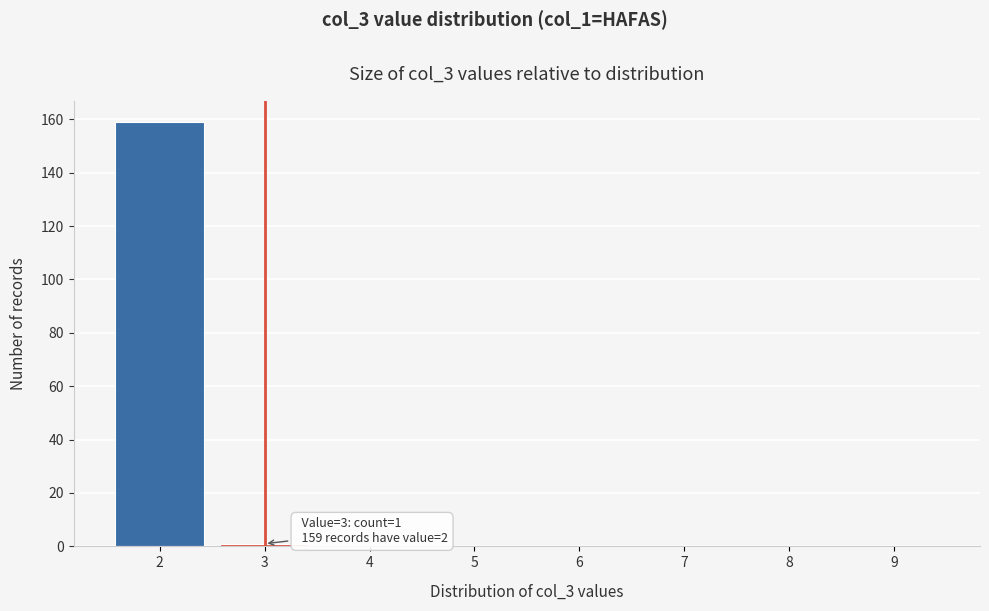

Which range on the x-axis has the tallest bar?

1.5 to 2.5